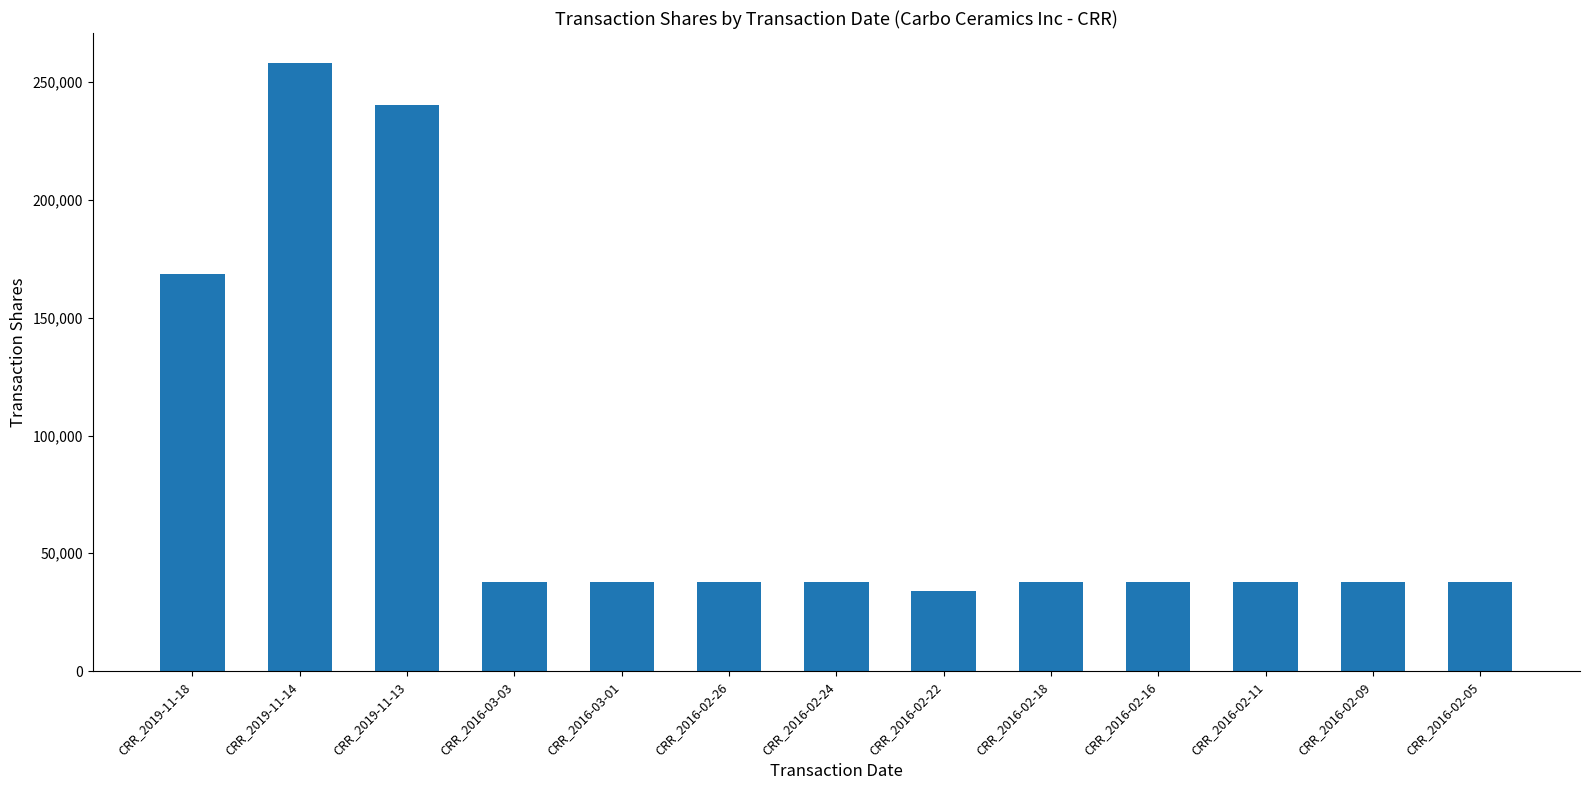

What value does the data have at CRR_2016-02-22, to the nearest 10?

34000